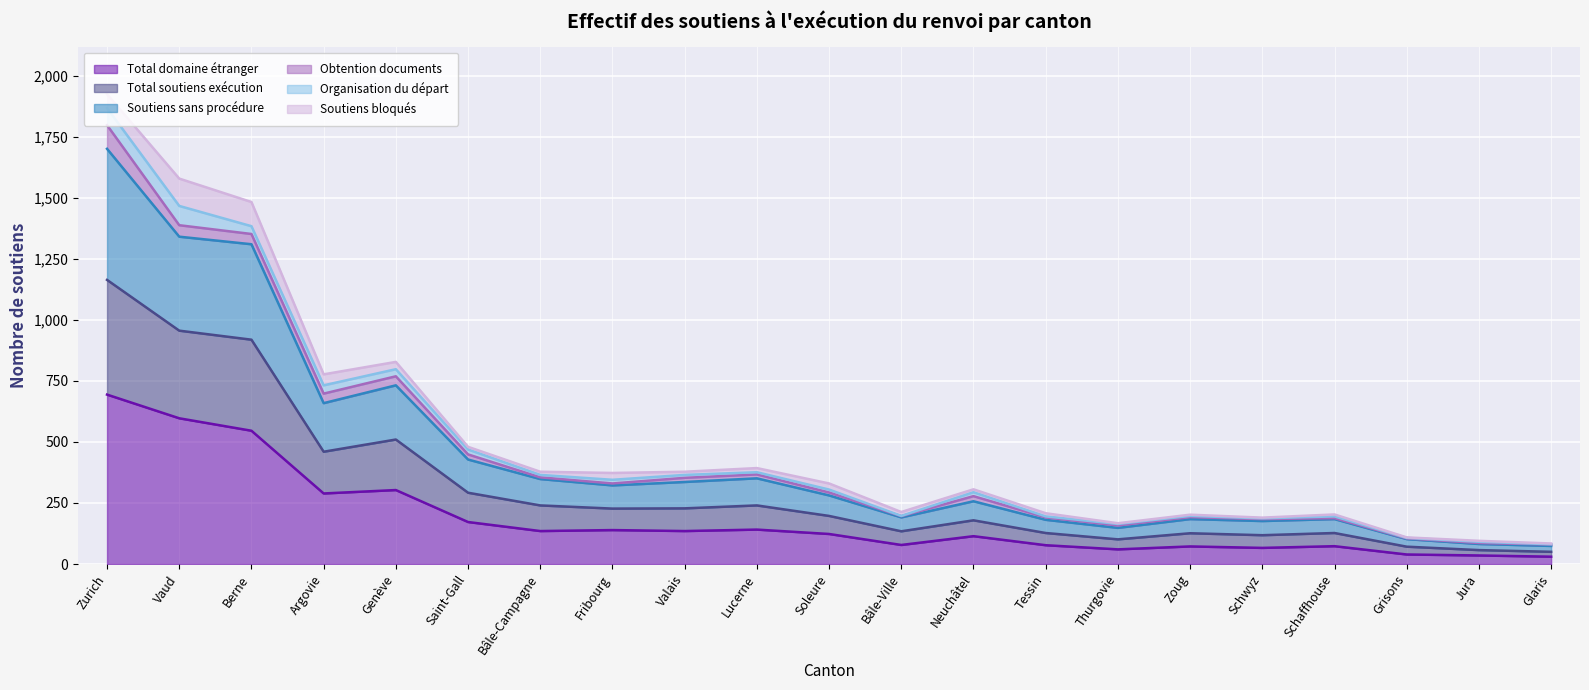

At which label does Total soutiens exécution reach its peak?

Zurich